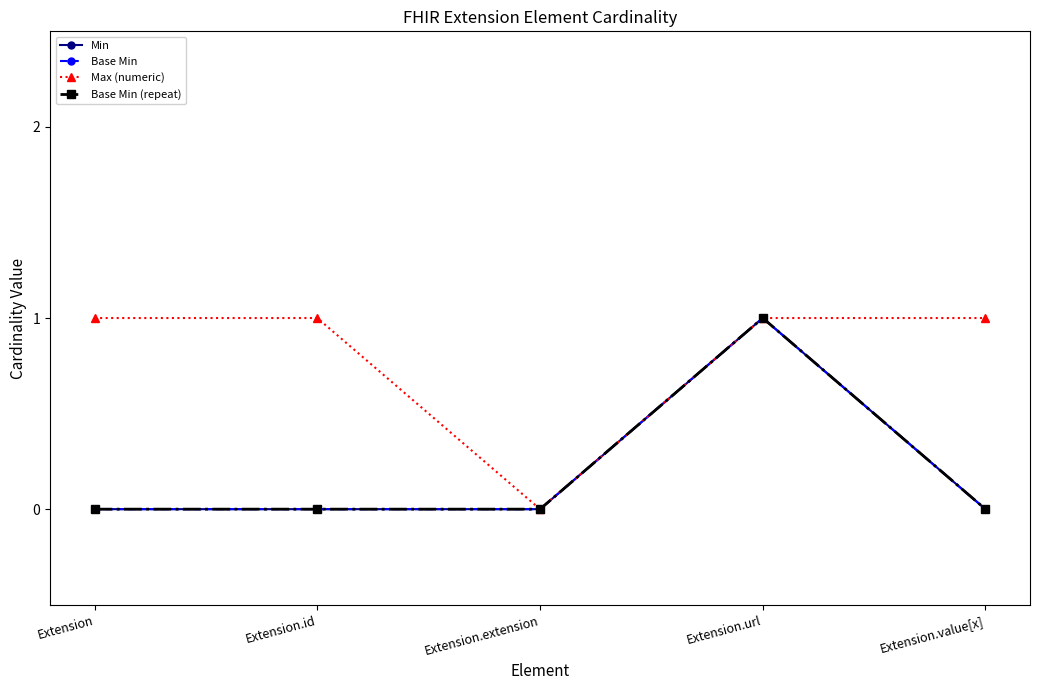

Which series has the largest total across all categories?

Max (numeric)